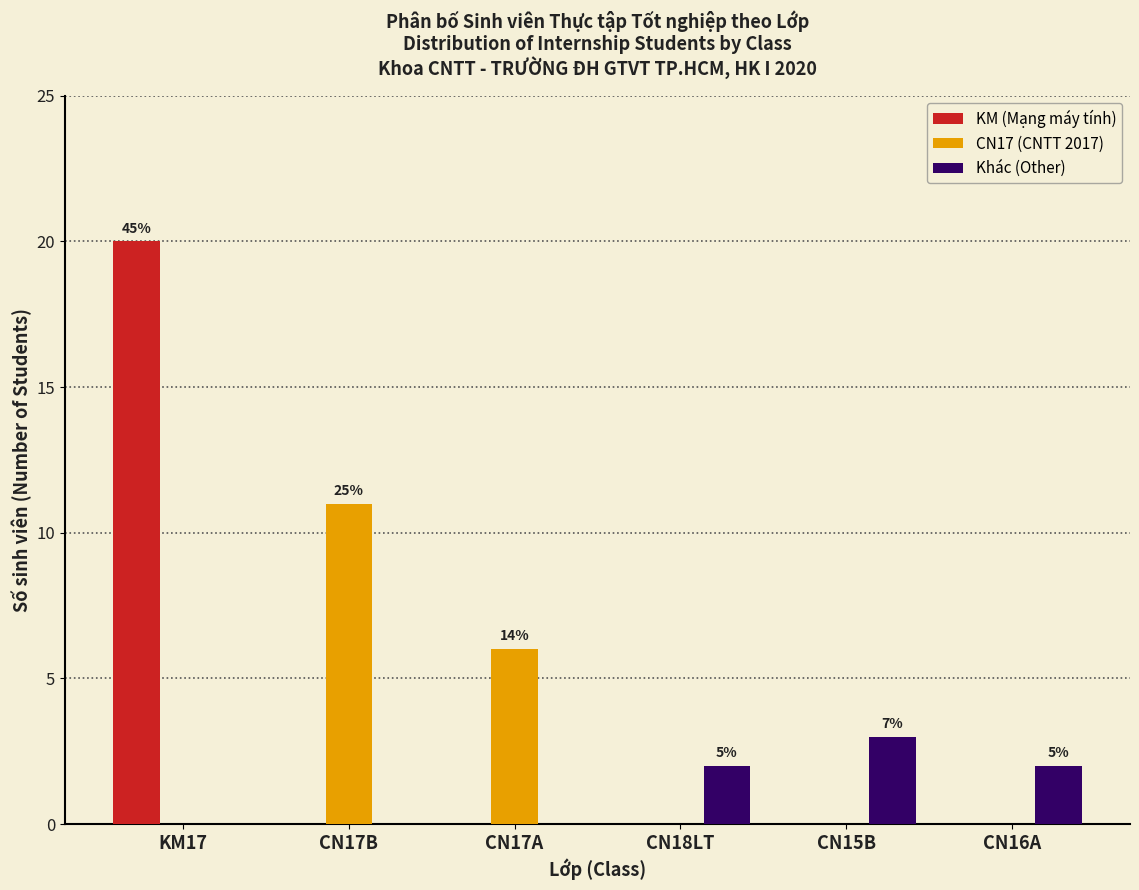

Reading left to right, extract all data points from this chart.

KM (Mạng máy tính): KM17=20	CN17B=0	CN17A=0	CN18LT=0	CN15B=0	CN16A=0
CN17 (CNTT 2017): KM17=0	CN17B=11	CN17A=6	CN18LT=0	CN15B=0	CN16A=0
Khác (Other): KM17=0	CN17B=0	CN17A=0	CN18LT=2	CN15B=3	CN16A=2